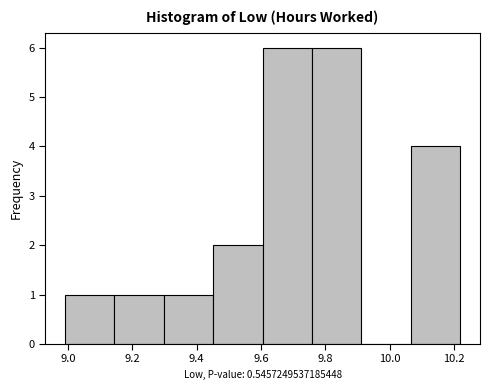

Reading left to right, list every bar in this chart as the range it spans on the x-axis followed by its height. Neither the bar edges nor the heights are printed on the chart, so give them approximately, as read against the axes.

9.00 to 9.14: 1
9.14 to 9.30: 1
9.30 to 9.46: 1
9.46 to 9.60: 2
9.60 to 9.76: 6
9.76 to 9.92: 6
9.92 to 10.06: 0
10.06 to 10.22: 4